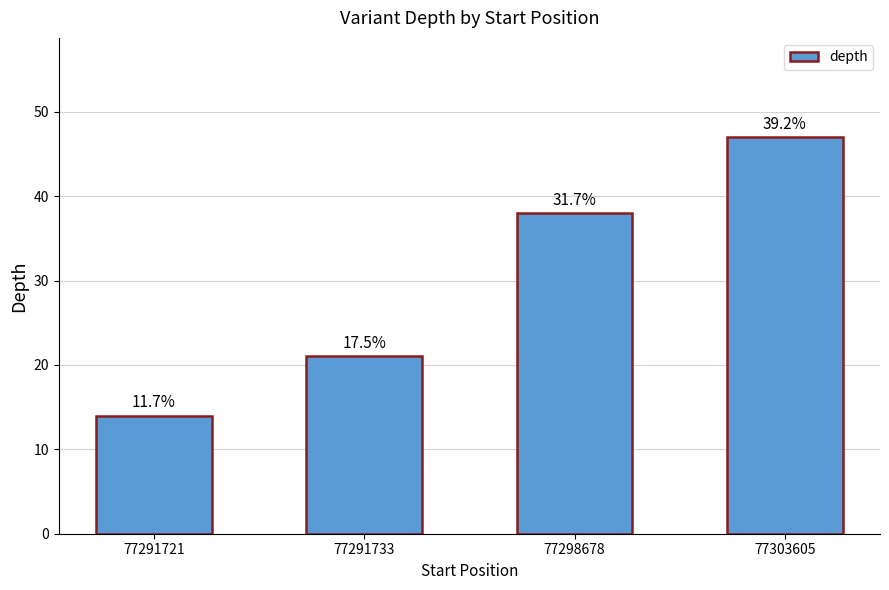

What is the change in value from 77291721 to 77303605?

+33